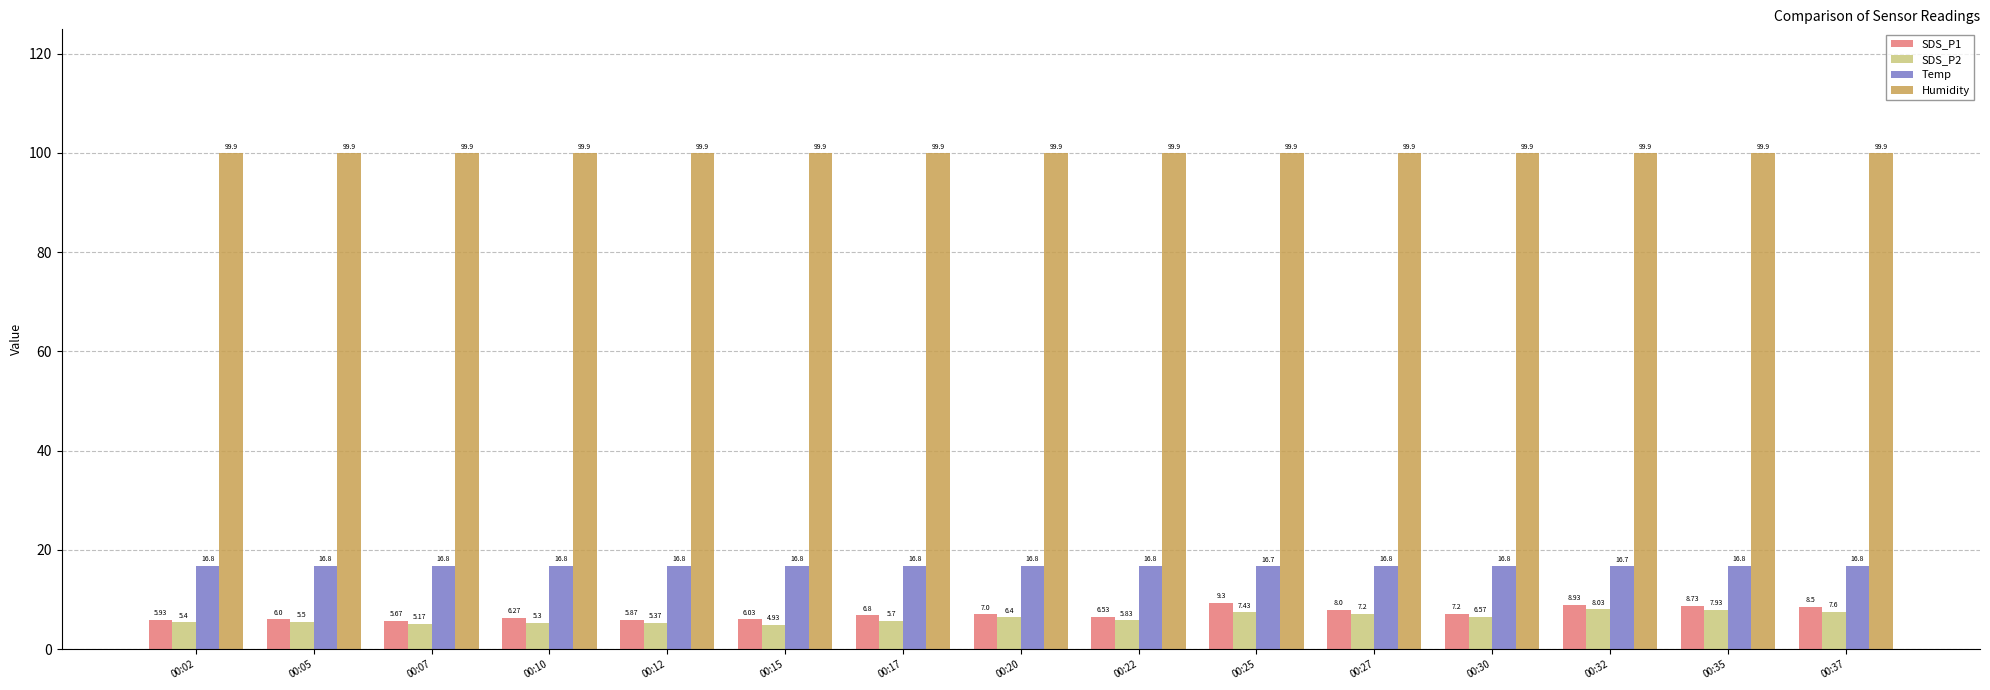

List the series in order of their peak value, lowest first.

SDS_P2, SDS_P1, Temp, Humidity